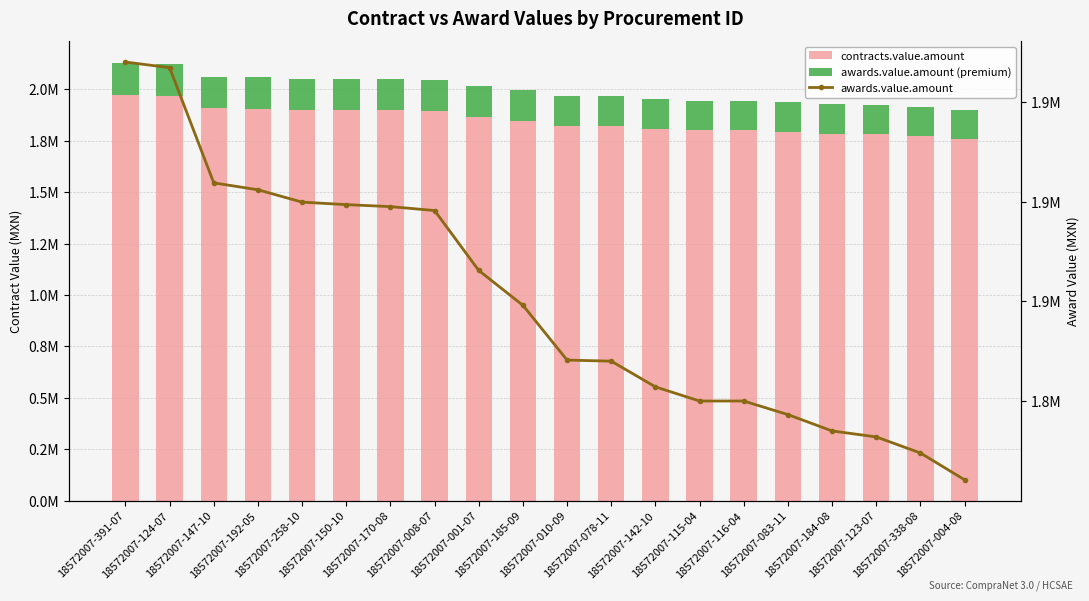

At which category is the sum across all series the highest?

18572007-391-07